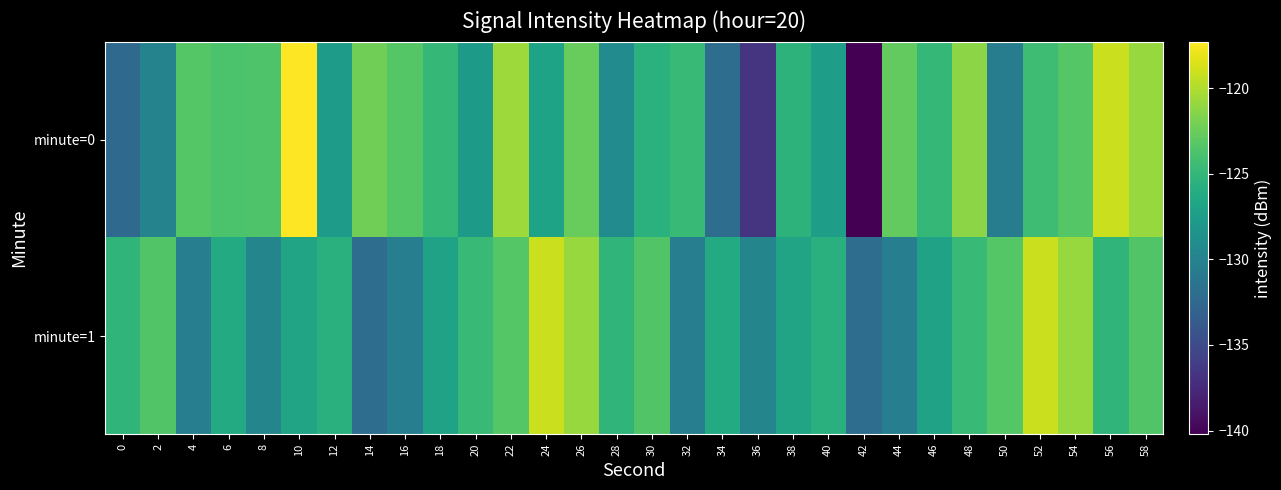

How many data points does each series have?

30